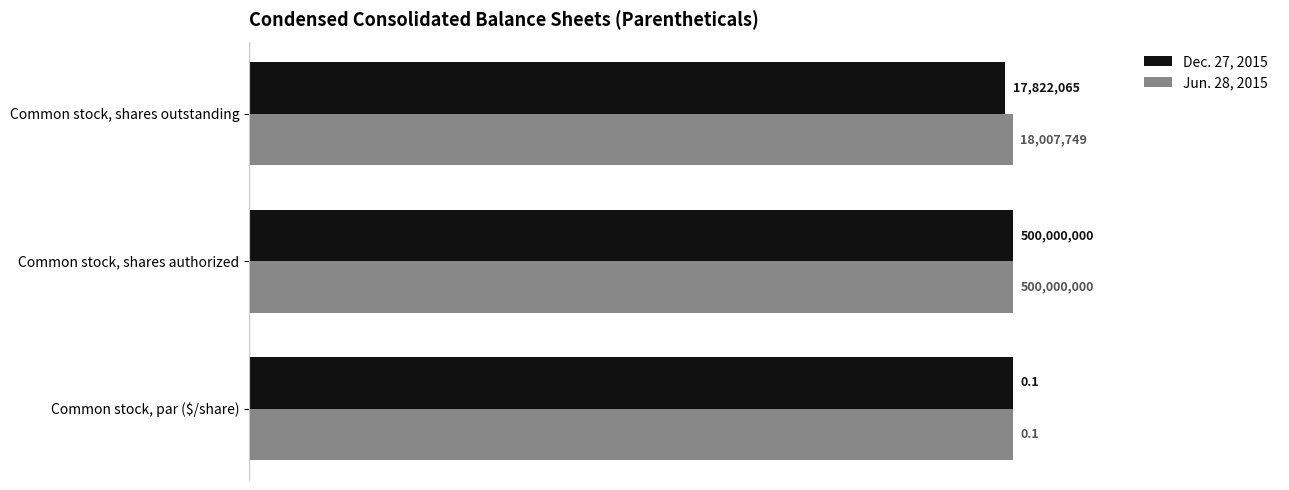

At how many categories does at least one series exceed 0?

3